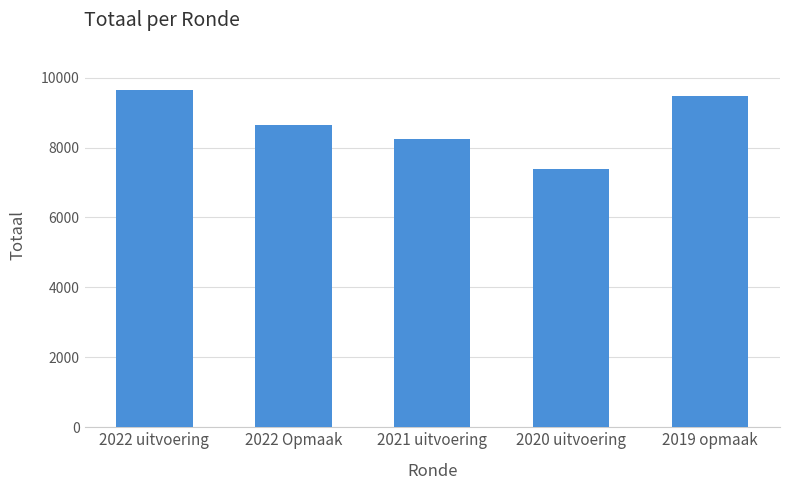

What is the greatest value displayed?

9634